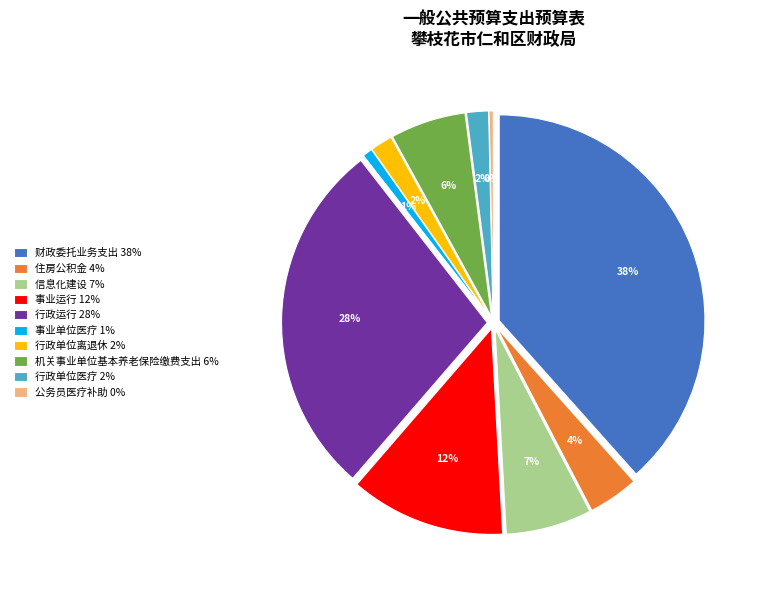

What percentage do 信息化建设 and 财政委托业务支出 together represent?

45.2%